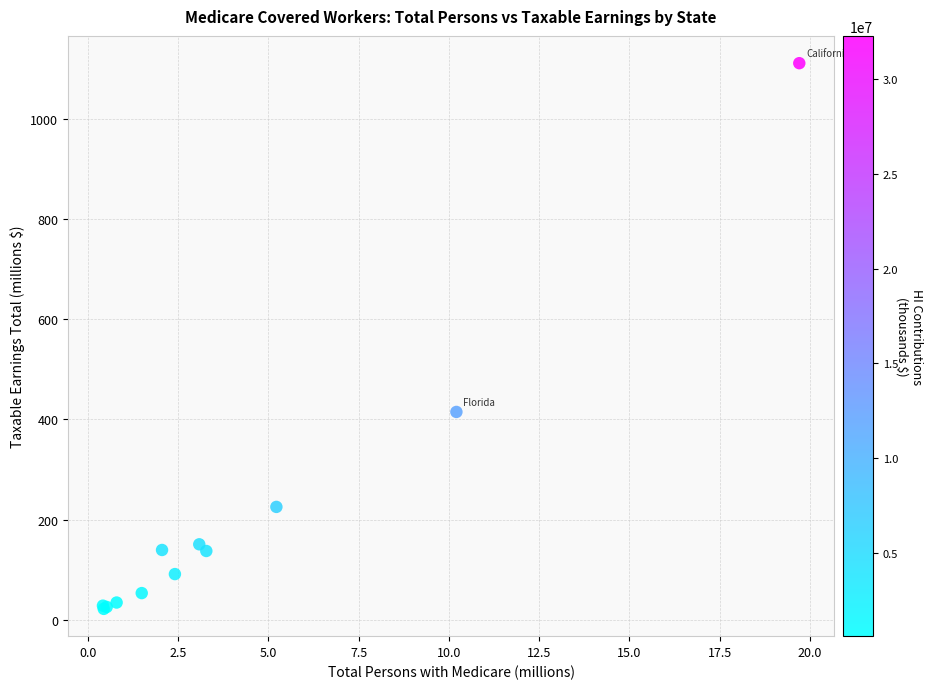

What Y value in the scatter plot is closest to 566?

415.1